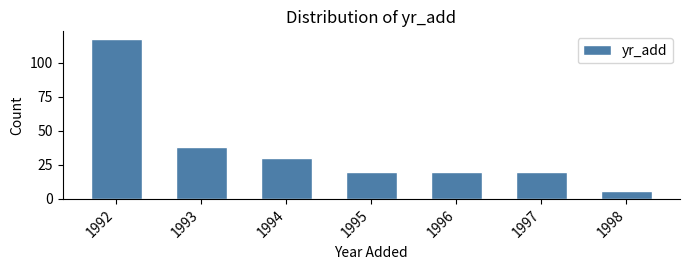

Reading right to left, transcribe all the data shown in this chart.

1998=6	1997=20	1996=20	1995=20	1994=30	1993=38	1992=117